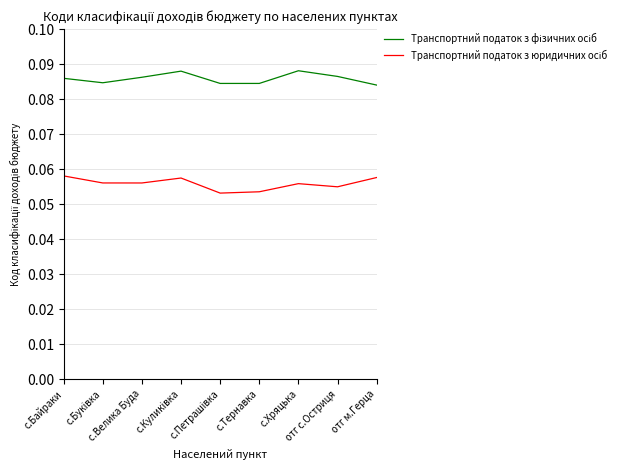

How many lines are shown in the chart?

2